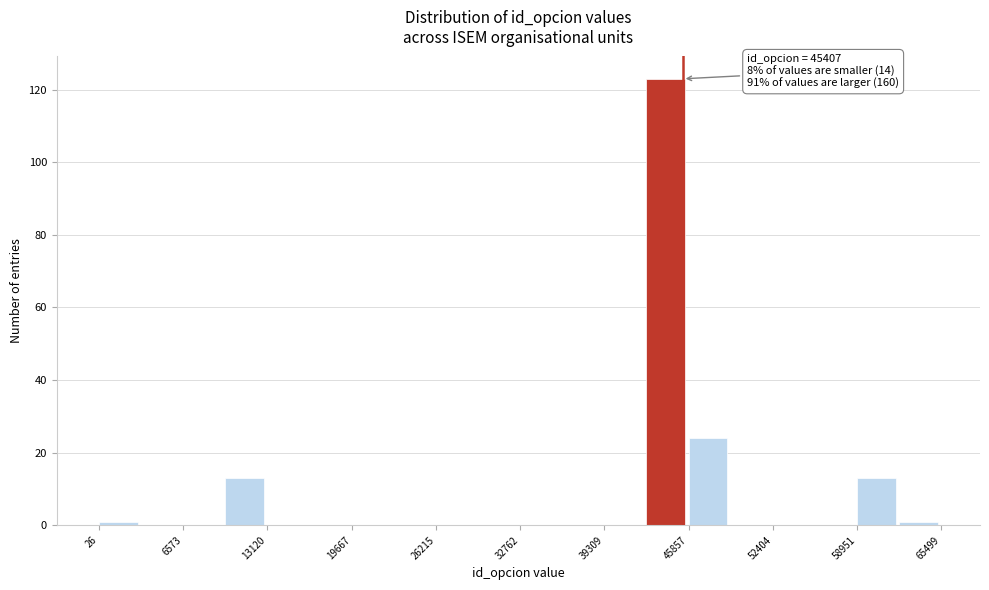

Around what value on the x-axis is the tallest bar? Give the approximate position of its centre, as read against the axis.

44000